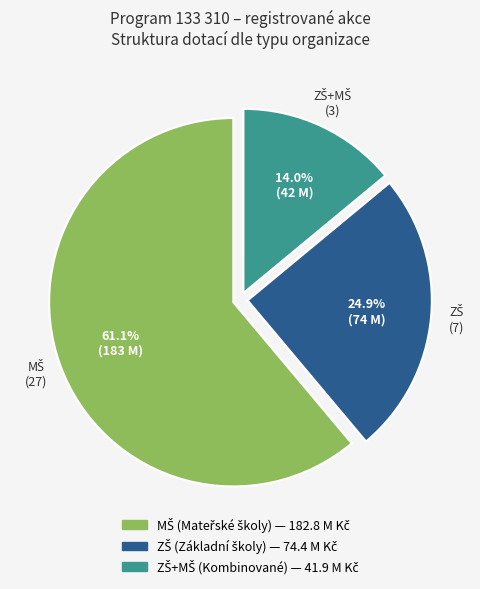

To the nearest percent, what is the average slice percentage?

33%